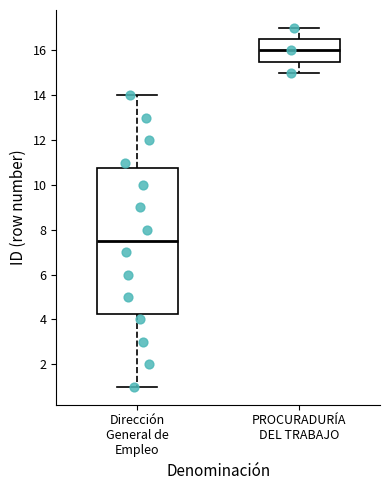

Which box has the highest median line?

PROCURADURÍA DEL TRABAJO